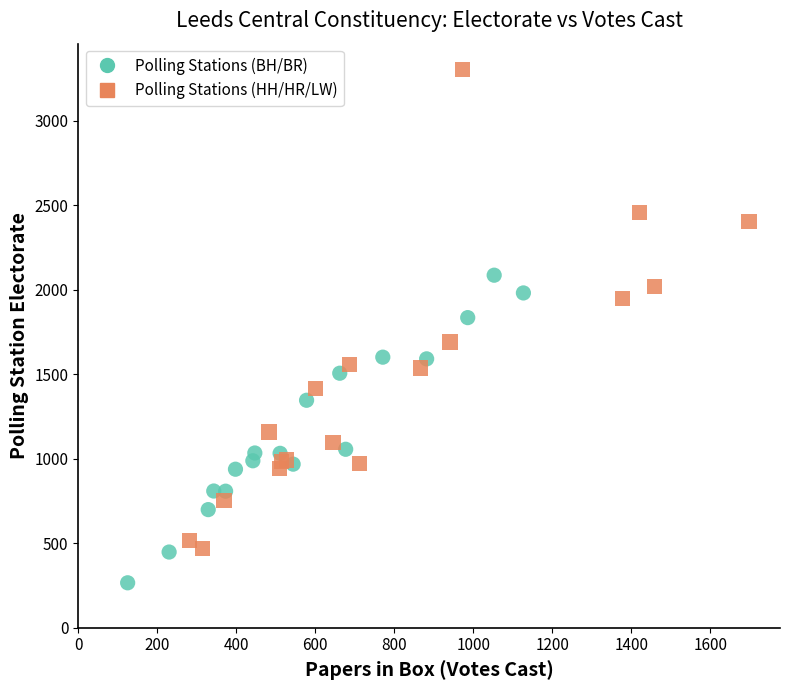

Which series contains the lowest Y value?

Polling Stations (BH/BR)